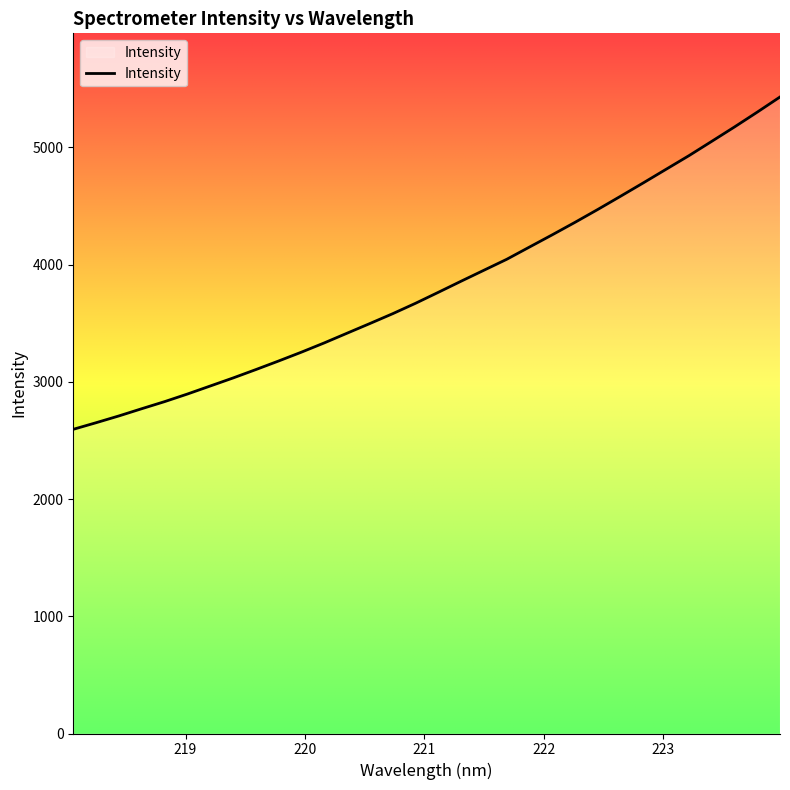

What is the smallest value displayed?

2595.4